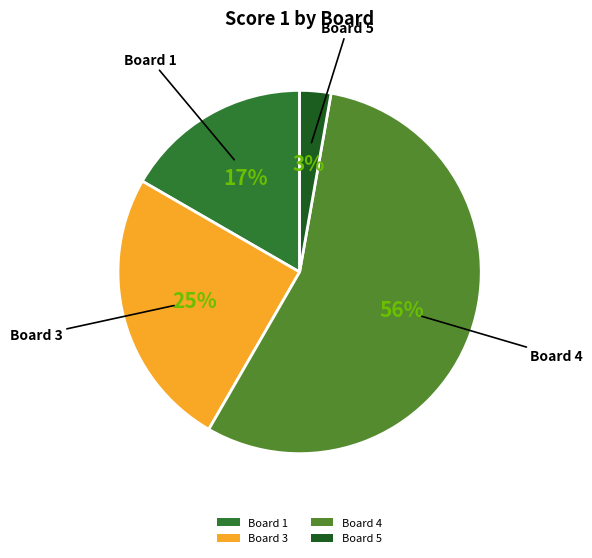

Between Board 4 and Board 5, which is larger?

Board 4